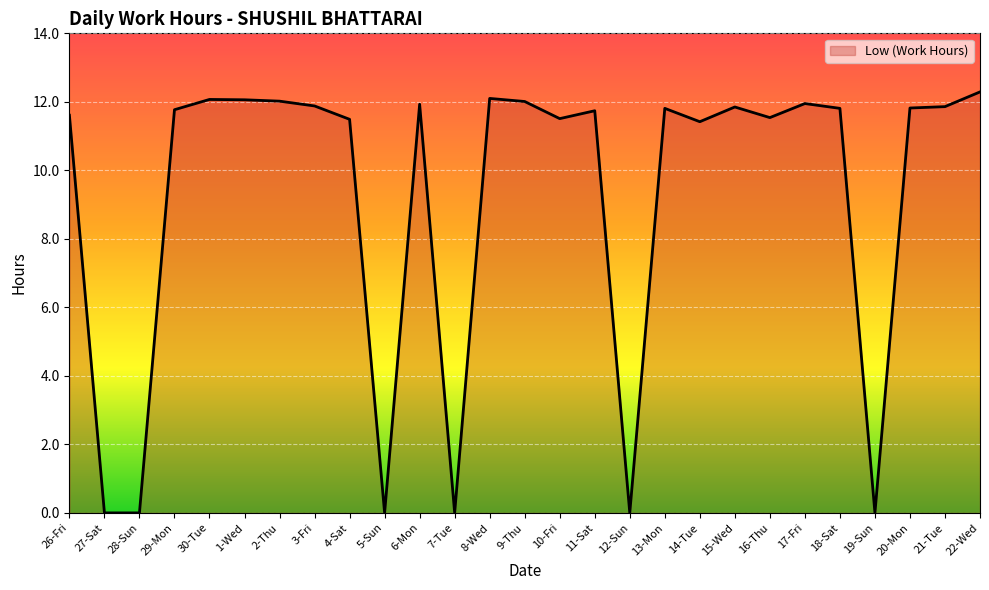

Where does the data first go above 11?

26-Fri